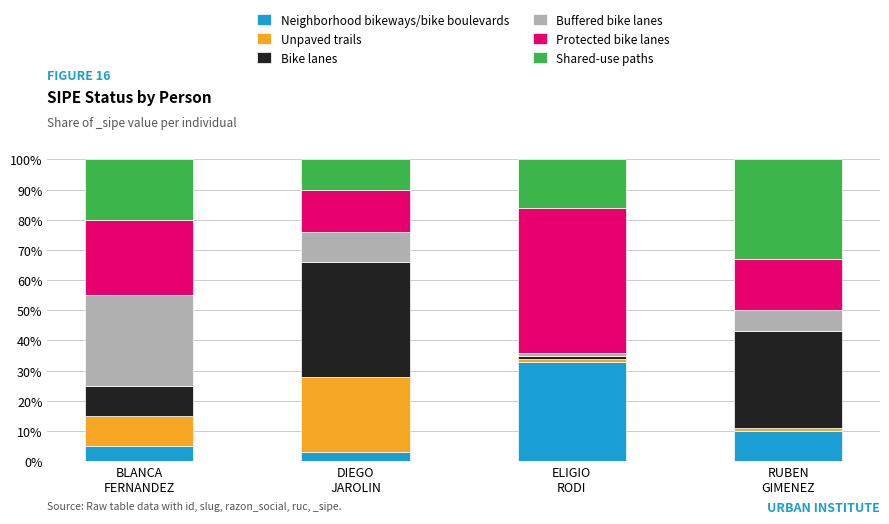

Reading left to right, list the values for the Neighborhood bikeways/bike boulevards series.

5	3	33	10